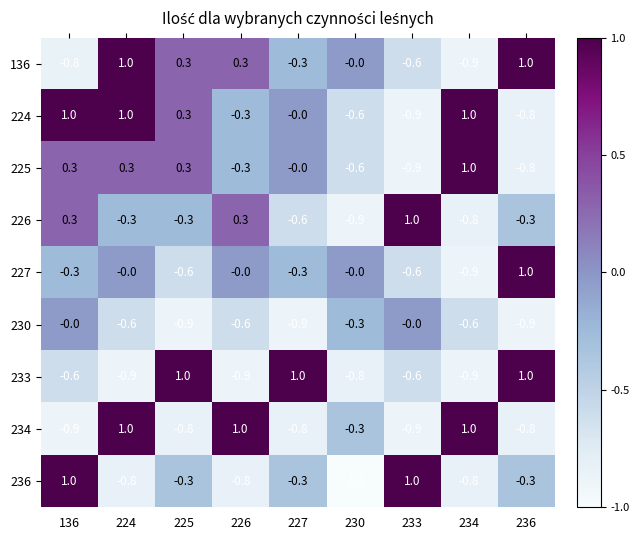

Between 226 and 227, which series saw the biggest shift?

233